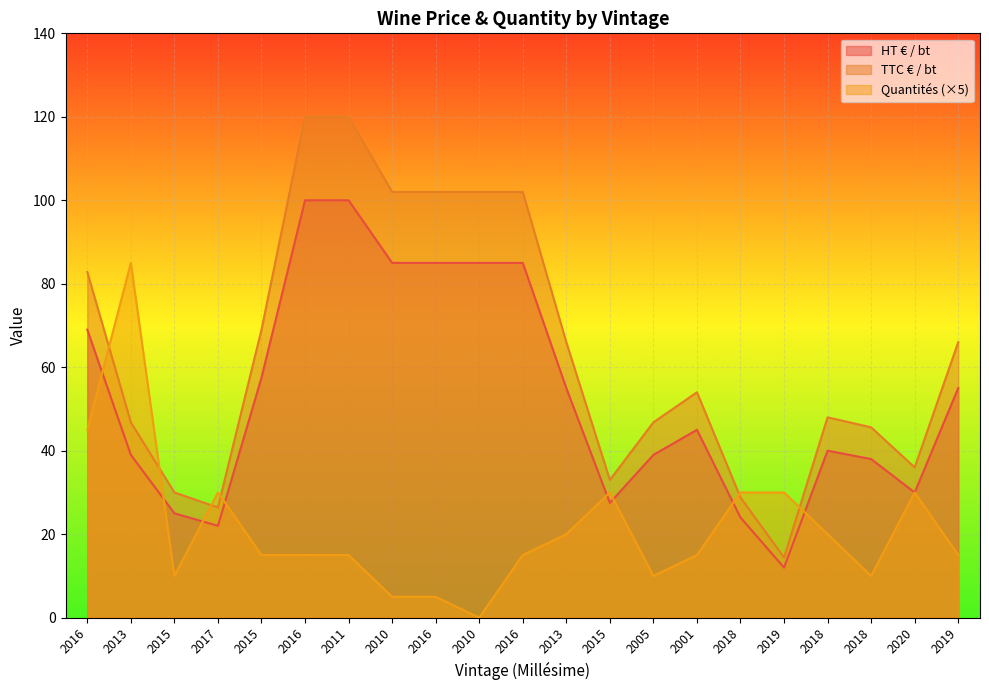

At which label is HT € / bt closest to 56?

2013